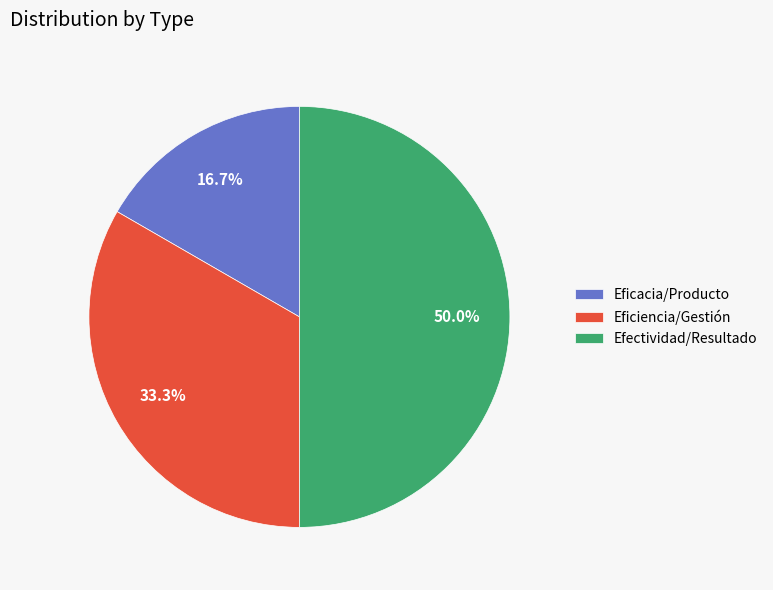

Is Eficiencia/Gestión the majority of the pie?

No